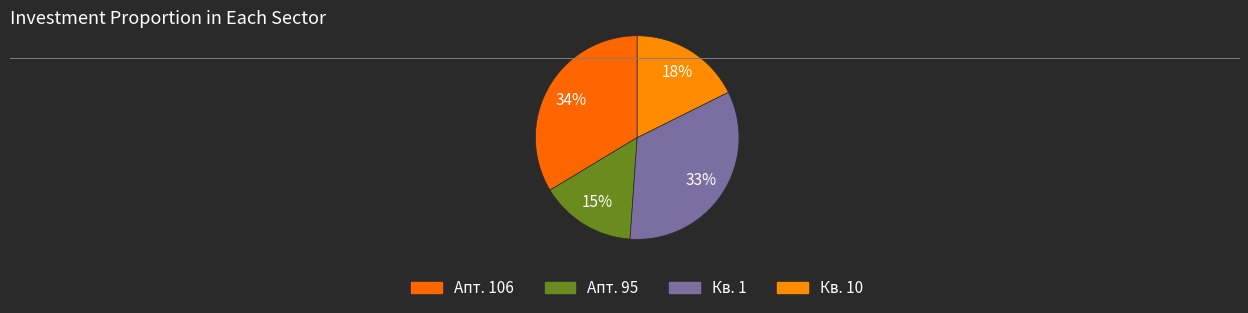

How many slices are in this pie chart?

4